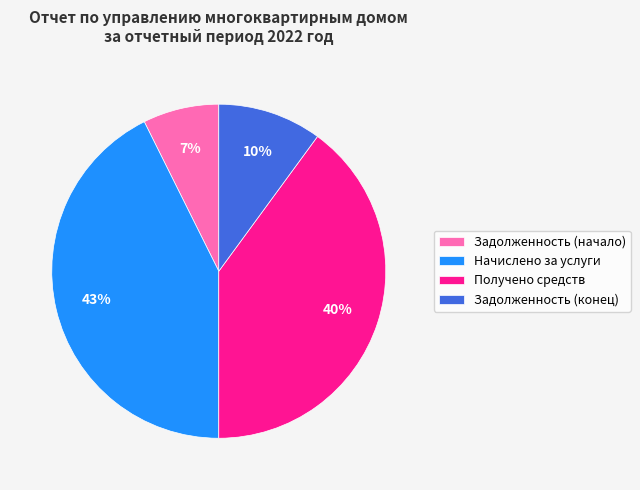

Combined, do Получено средств and Начислено за услуги account for over 50%?

Yes